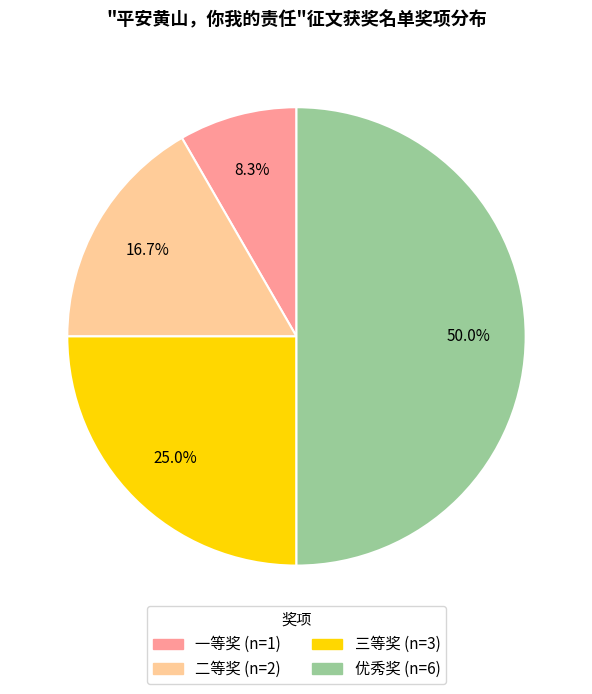

Does 一等奖 account for over 50% of the chart?

No